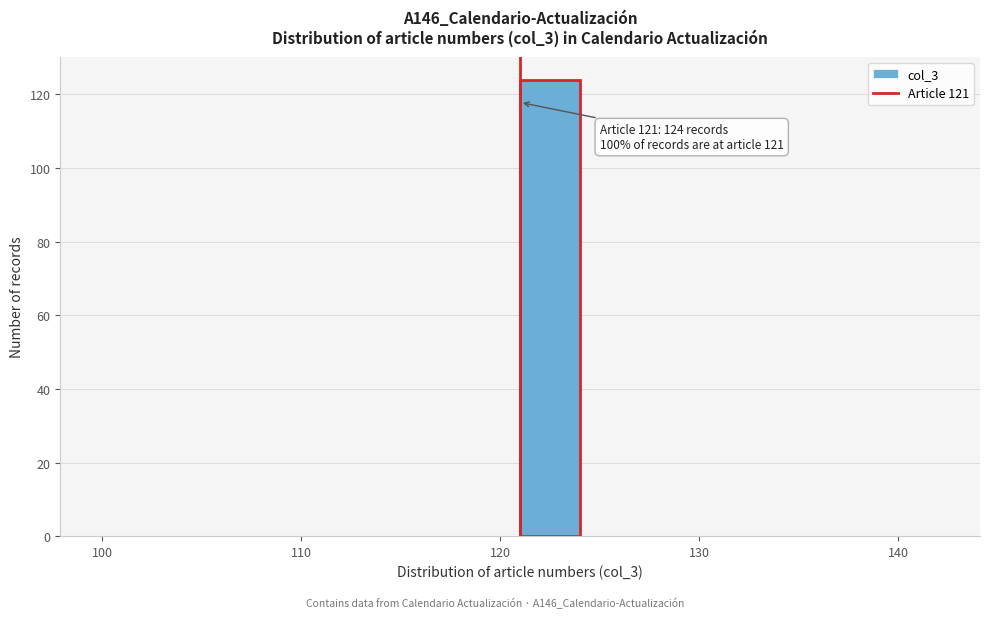

Around what value on the x-axis is the tallest bar? Give the approximate position of its centre, as read against the axis.

123